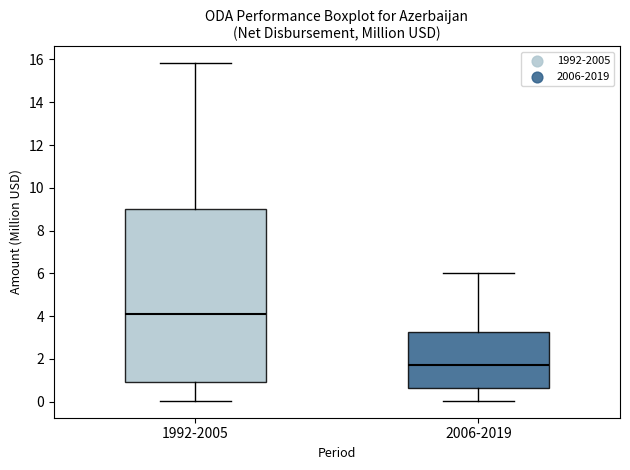

Which box has the lowest median line?

2006-2019